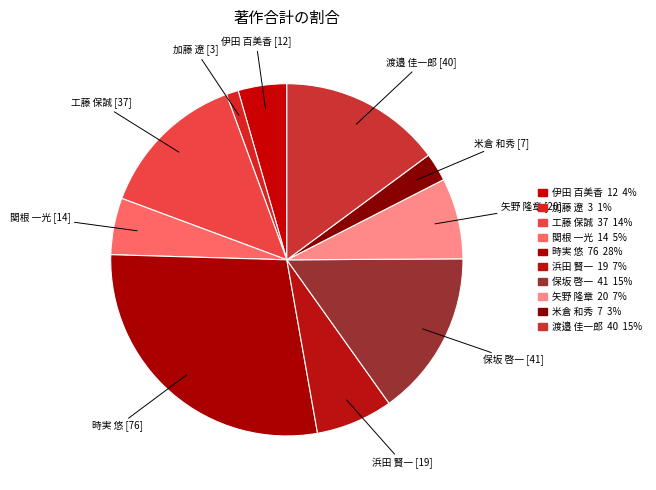

Count the number of slices in the pie.

10